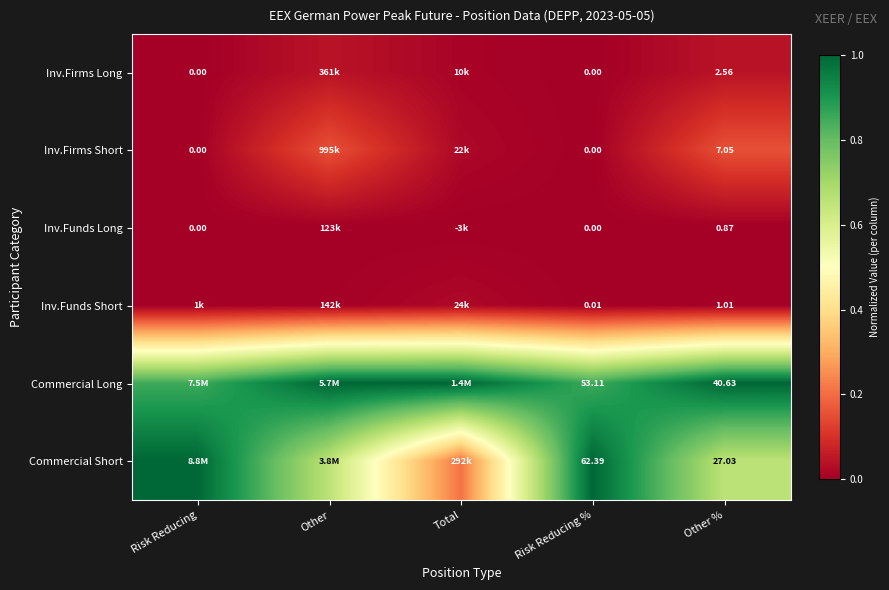

True or false: Inv.Firms Long has a value of 0.0 at Risk Reducing.

False